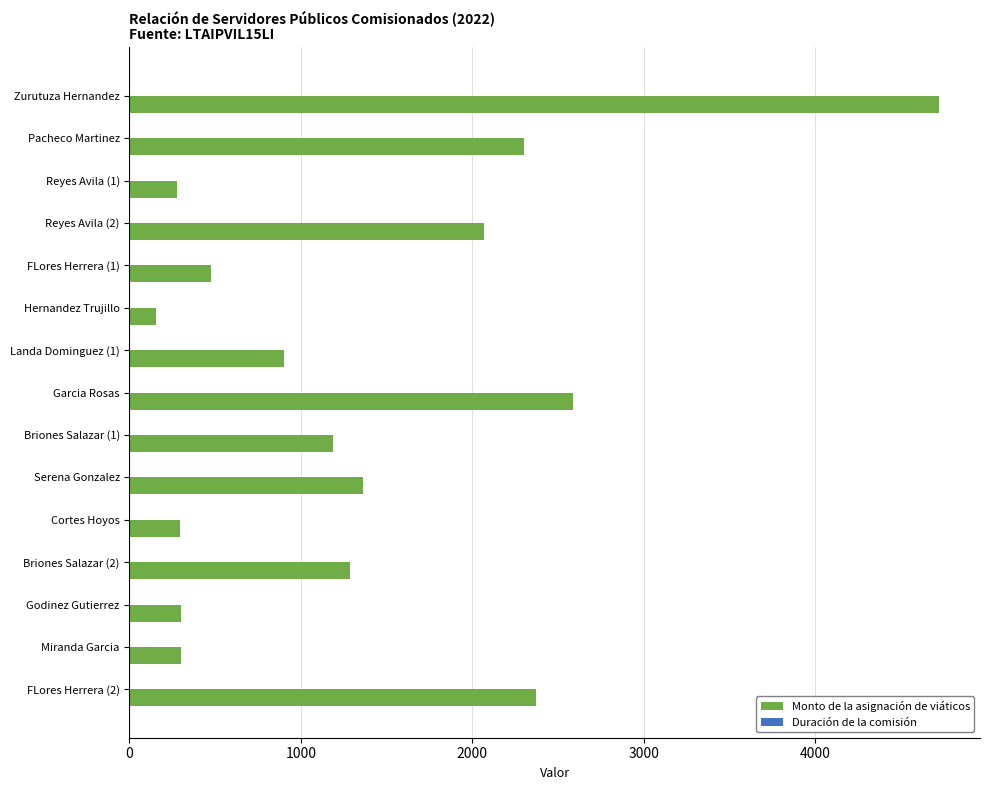

Which series has the largest total across all categories?

Monto de la asignación de viáticos